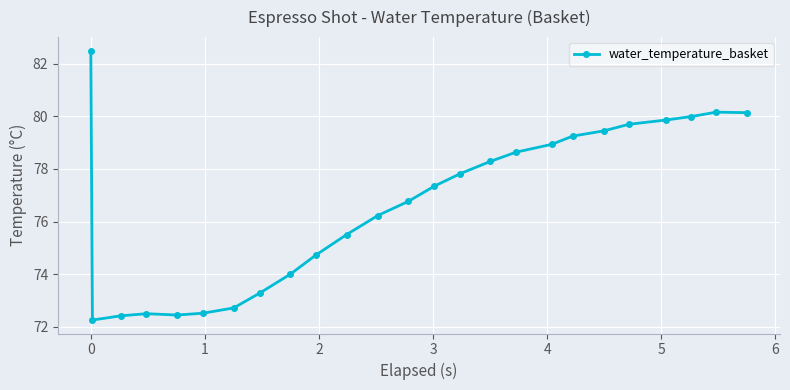

What is the maximum value shown in the chart?

82.5